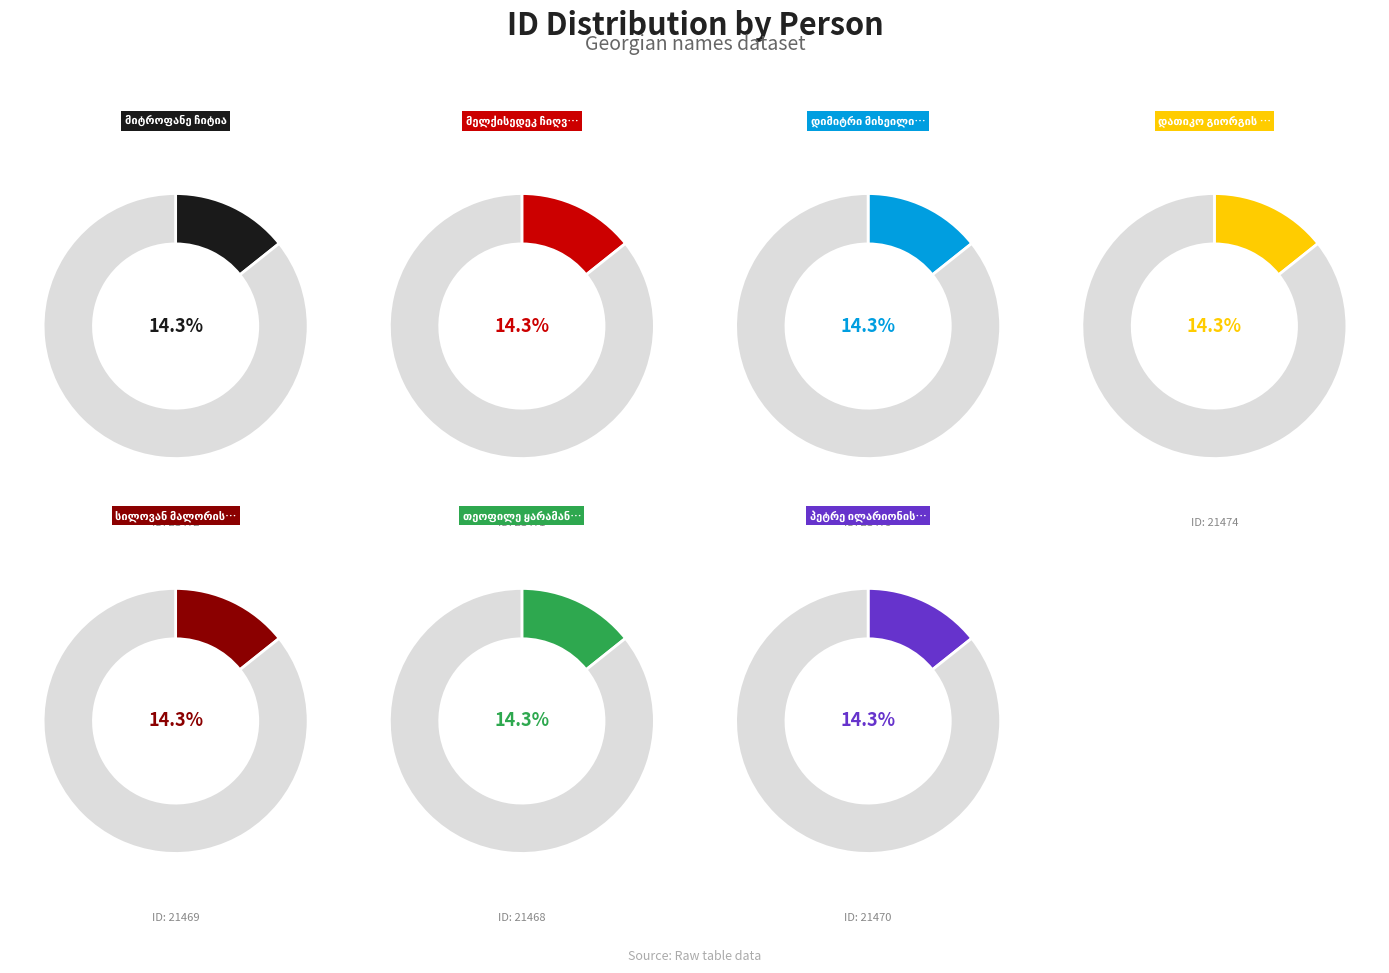

Is there a majority slice in this chart?

No